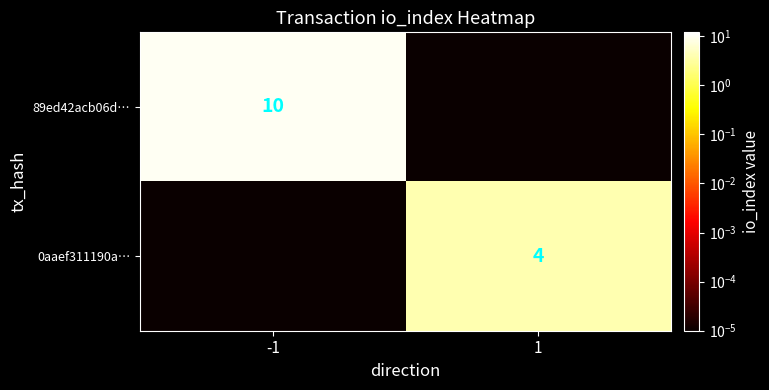

The 89ed42acb06d… series shows 17.8 at -1. True or false?

False